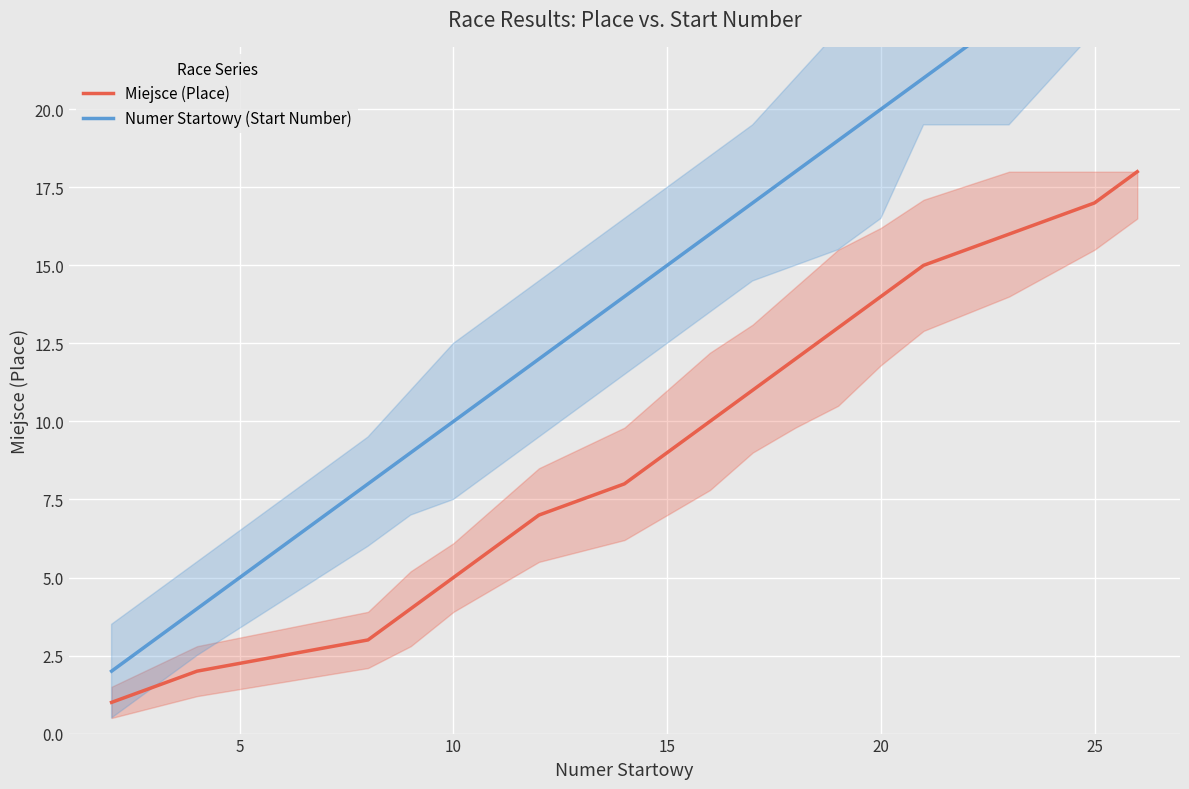

Rank the series by their average value, from highest to lowest.

Numer Startowy (Start Number), Miejsce (Place)